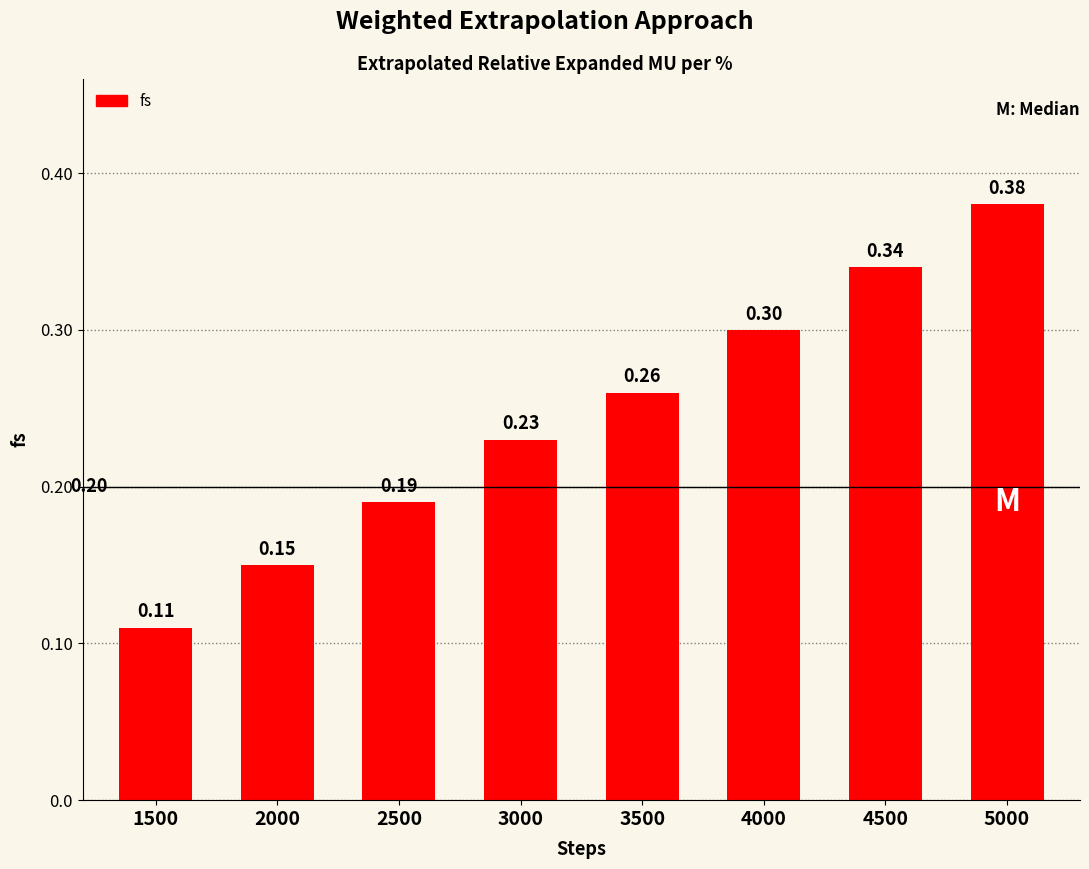

Are the bars horizontal?

No